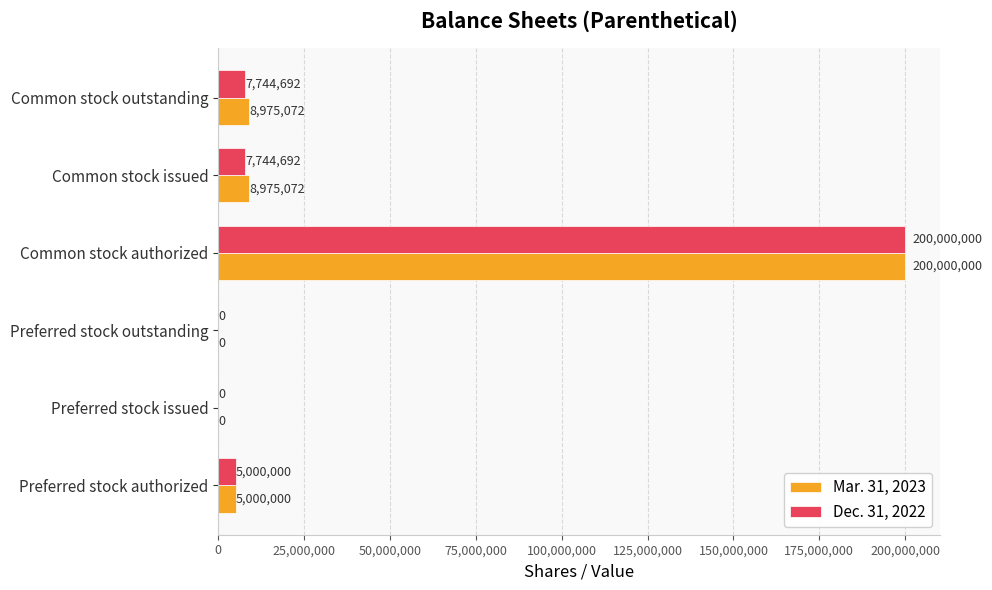

What is the approximate value of Mar. 31, 2023 at Preferred stock authorized?

5000000